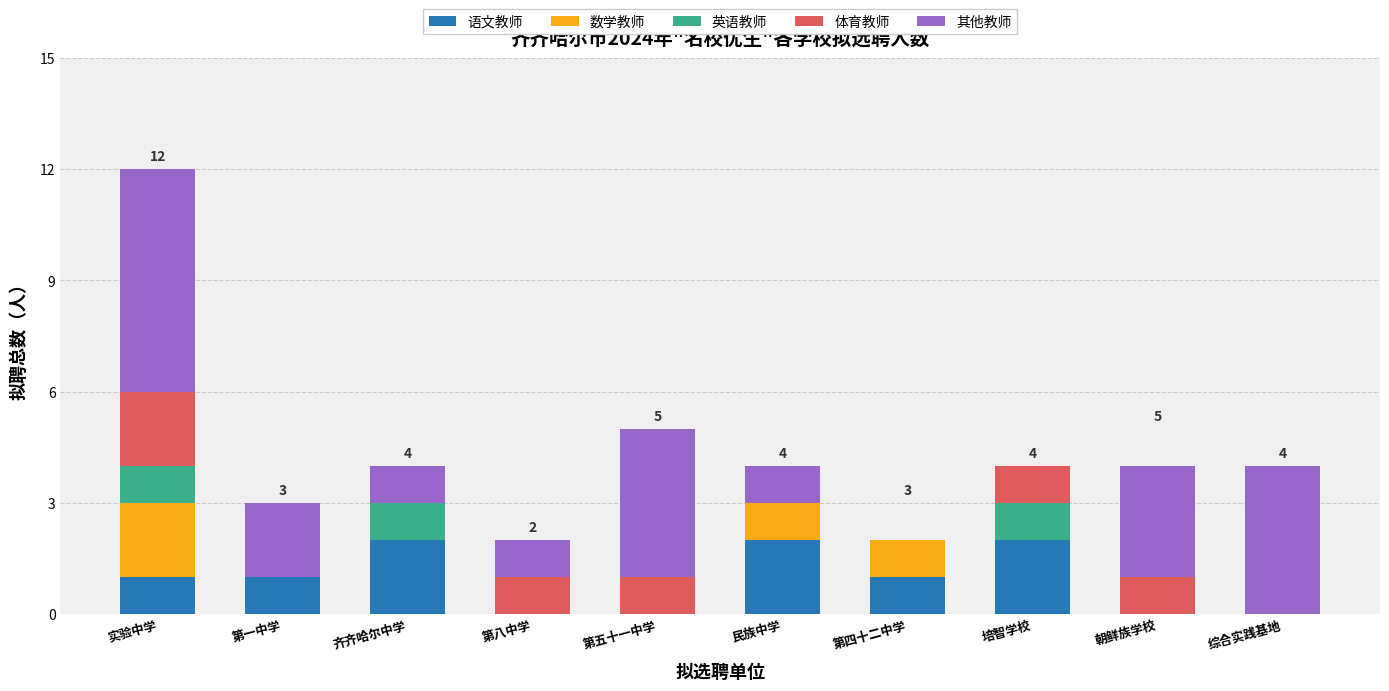

What is the sum of all 语文教师 values?

9